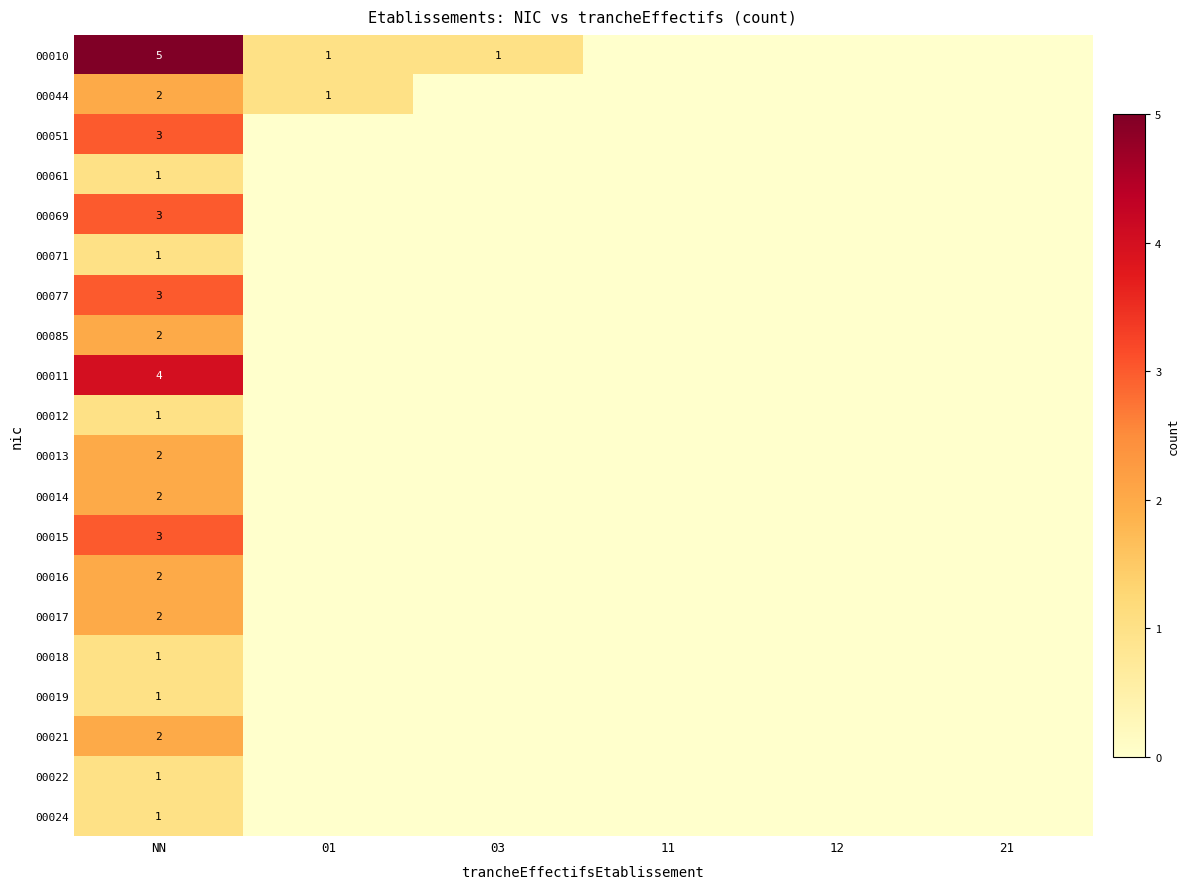

Between 03 and 01, which is larger?

03